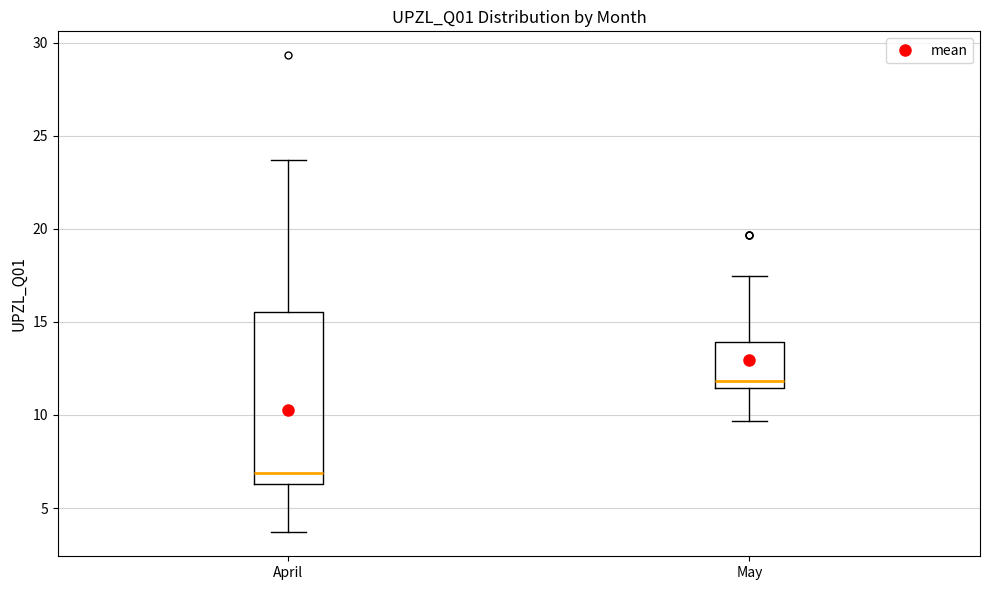

Reading left to right, transcribe this box plot: for each box, give where its median line is, the range the box spans, and where its two whiskers end, as read against the y-axis. The values are not printed on the chart, so give them approximately, as read against the axis.

April: median 7.0, box 6.5 to 15.5, whiskers 3.5 to 23.5
May: median 12.0, box 11.5 to 14.0, whiskers 9.5 to 17.5